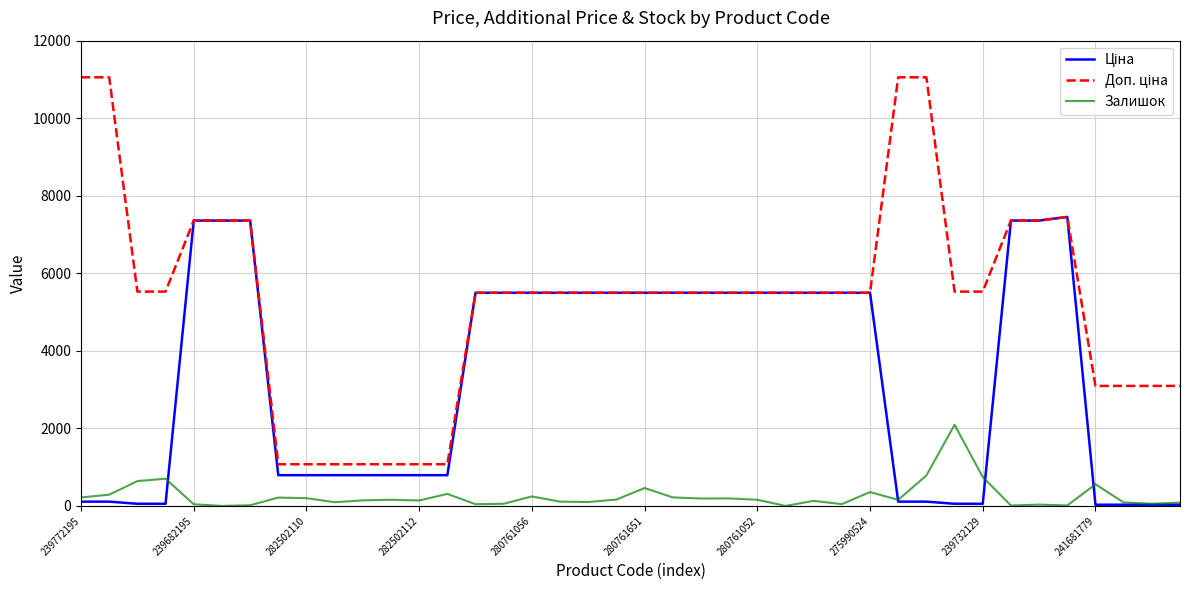

What is the greatest value displayed?

11055.0